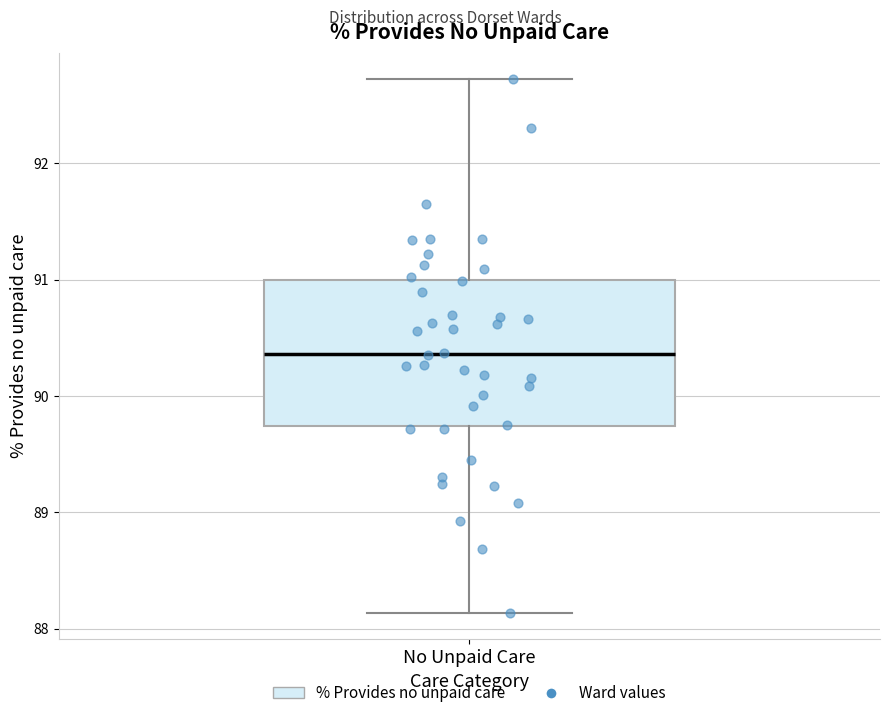

Where is the lower edge of the box for No Unpaid Care on the y-axis? The values are not printed on the chart, so give them approximately, as read against the axis.

89.7